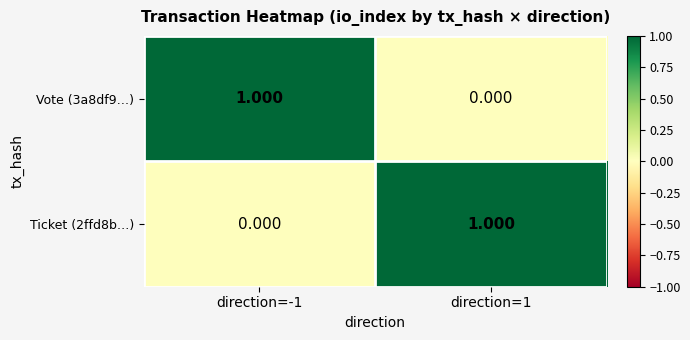

What is the total value across all series at direction=1?

1